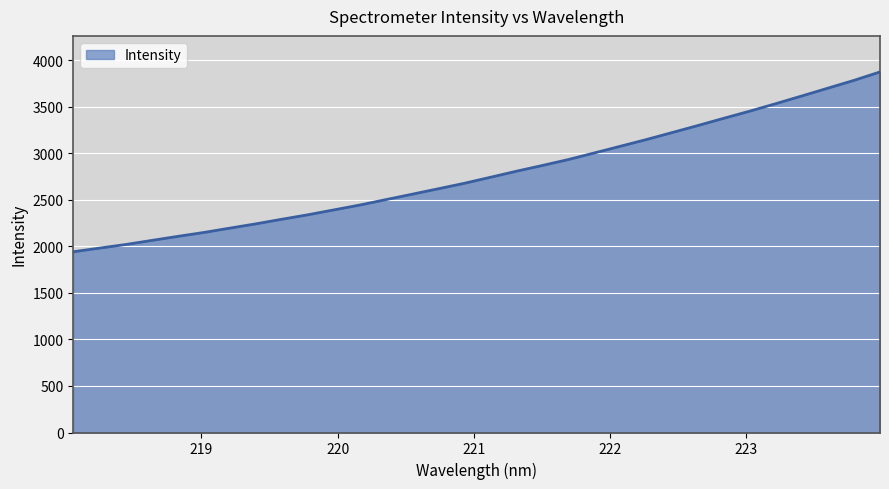

What is the difference between the maximum and minimum values?

1931.9